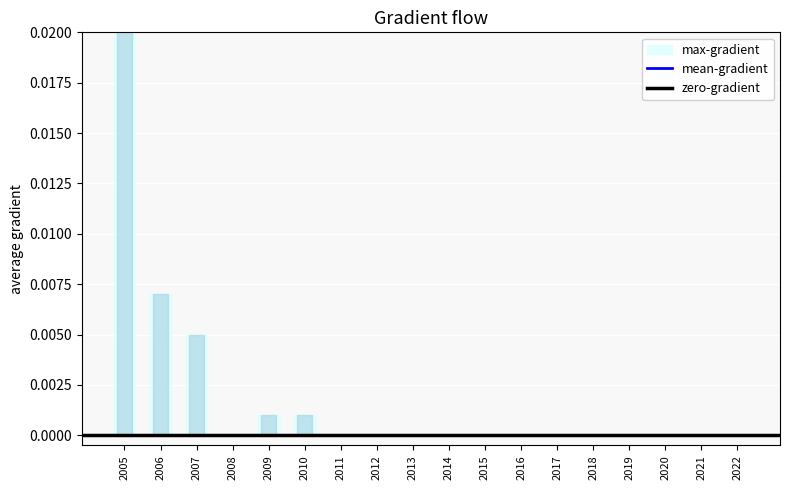

Rank the series by their maximum value, from highest to lowest.

max-gradient, mean-gradient